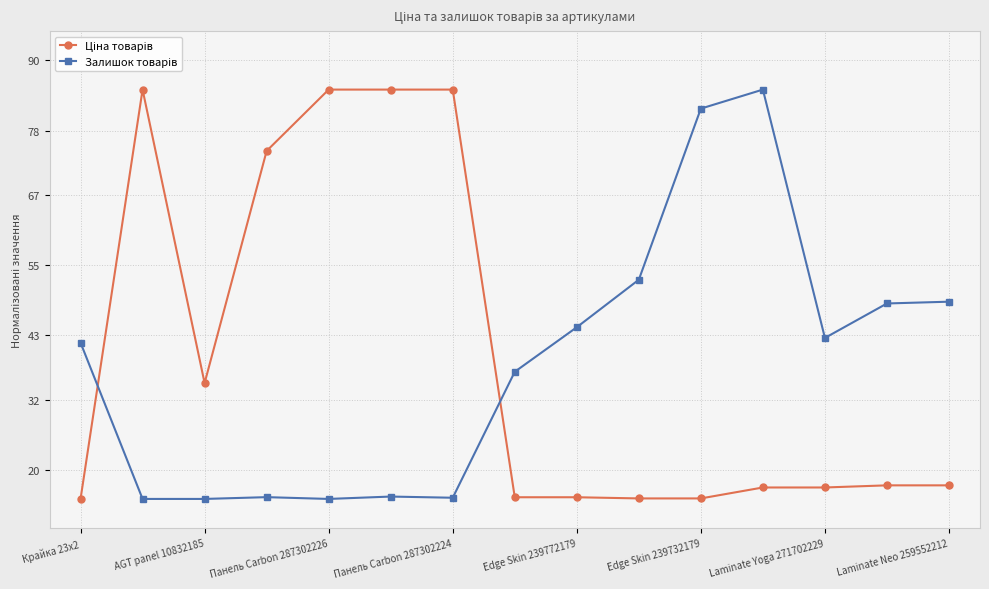

What is the maximum value shown in the chart?

85.0